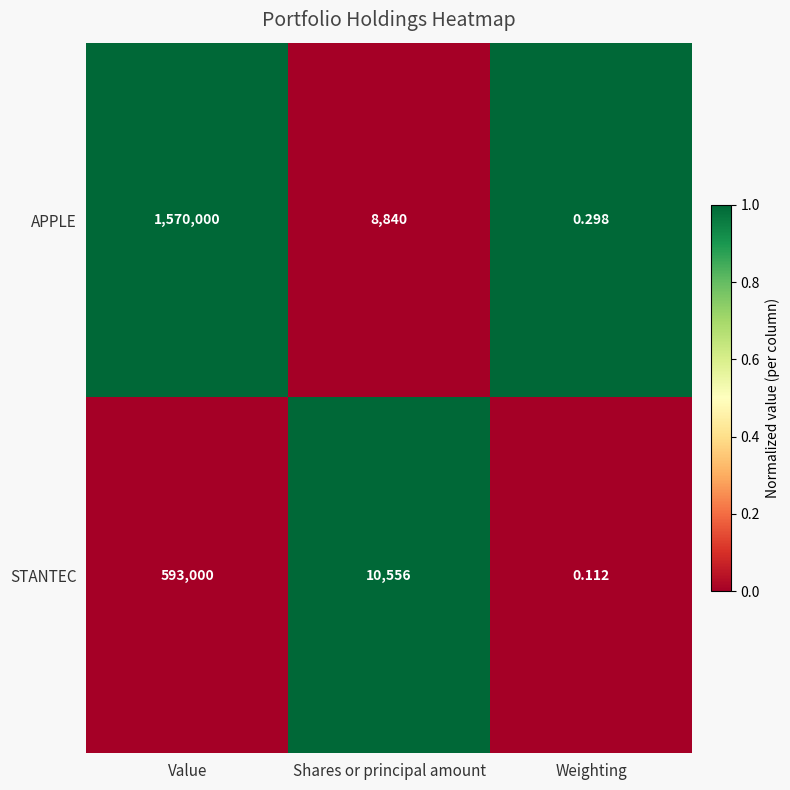

Is the value of STANTEC at Value greater than the value of APPLE at Value?

No